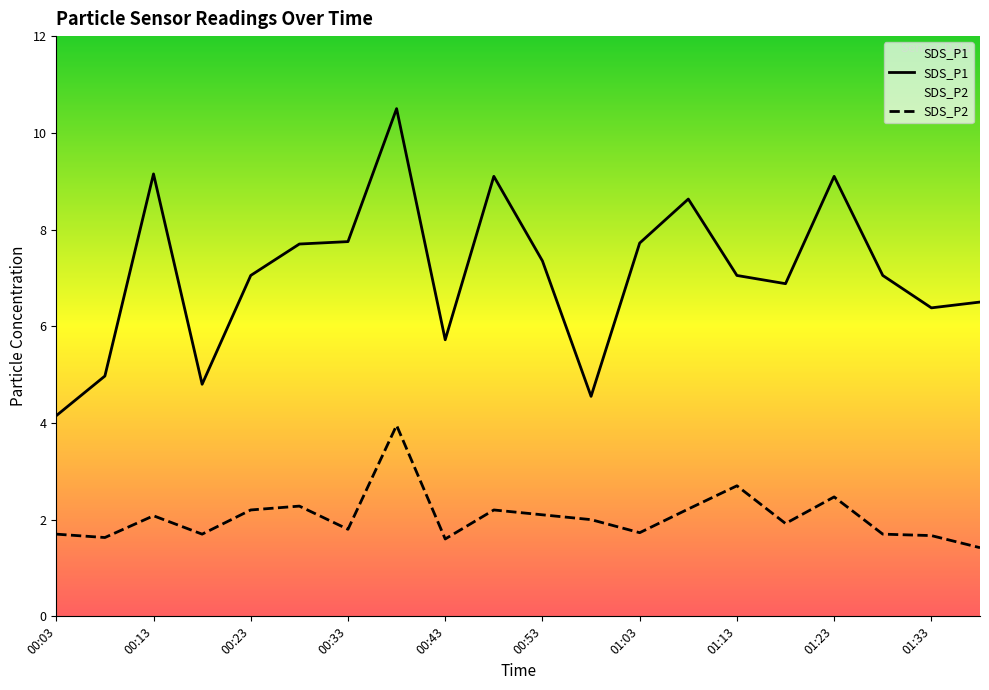

Rank the series by their maximum value, from lowest to highest.

SDS_P2, SDS_P1